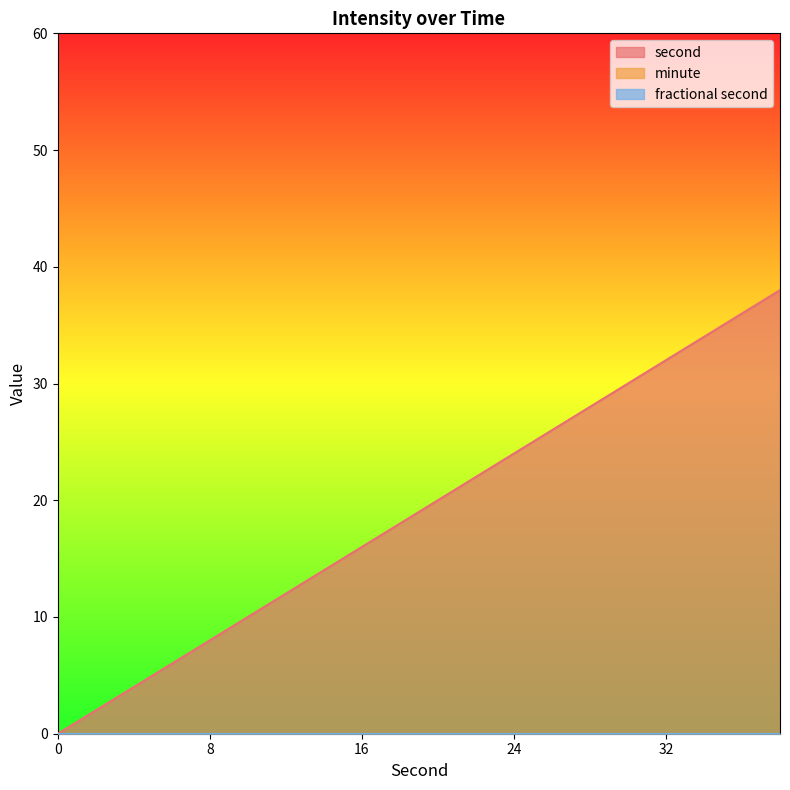

What are all the series names shown in the legend?

second, minute, fractional second